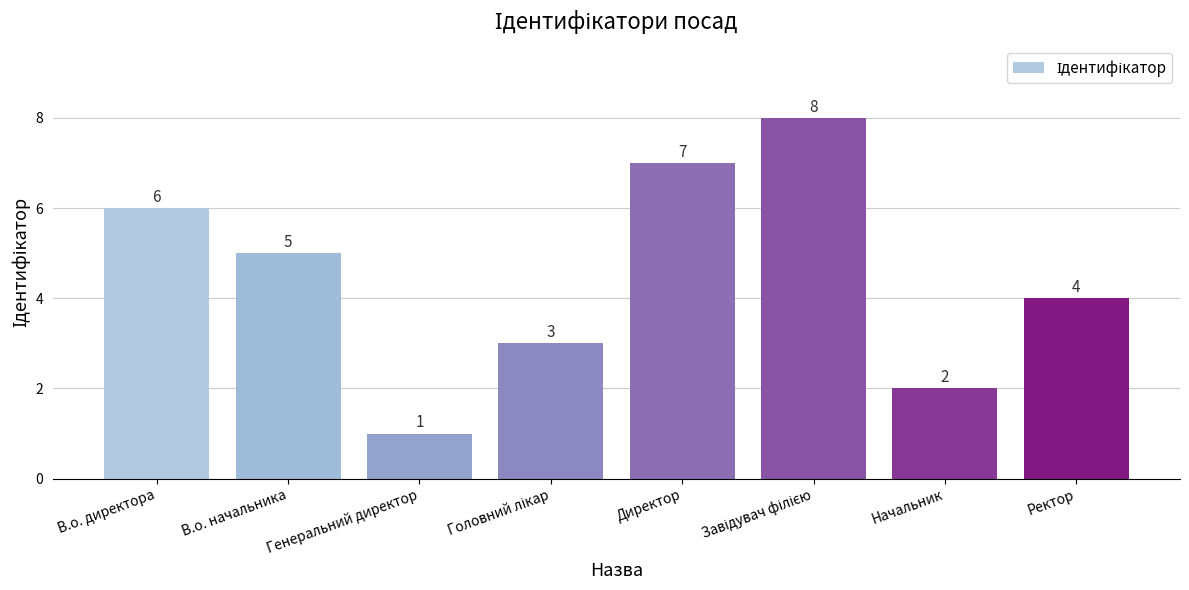

What is the value of the 6th bar from the left?

8